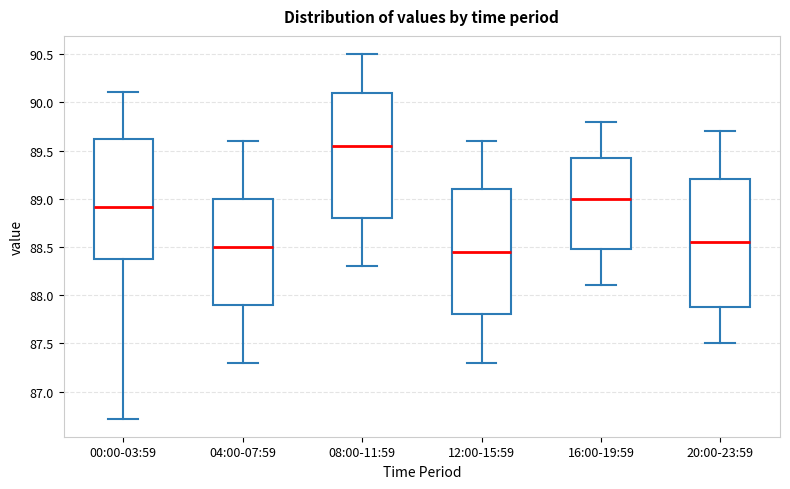

Reading left to right, read every box against the y-axis: the position of its median line, the range the box covers, and the ends of its whiskers. The values are not printed on the chart, so give them approximately, as read against the axis.

00:00-03:59: median 88.90, box 88.35 to 89.60, whiskers 86.70 to 90.10
04:00-07:59: median 88.50, box 87.90 to 89.00, whiskers 87.30 to 89.60
08:00-11:59: median 89.55, box 88.80 to 90.10, whiskers 88.30 to 90.50
12:00-15:59: median 88.45, box 87.80 to 89.10, whiskers 87.30 to 89.60
16:00-19:59: median 89.00, box 88.50 to 89.45, whiskers 88.10 to 89.80
20:00-23:59: median 88.55, box 87.90 to 89.20, whiskers 87.50 to 89.70